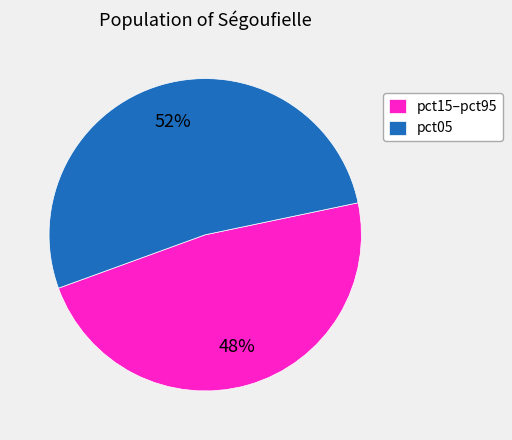

Combined, do pct05 and pct15–pct95 account for over 50%?

Yes